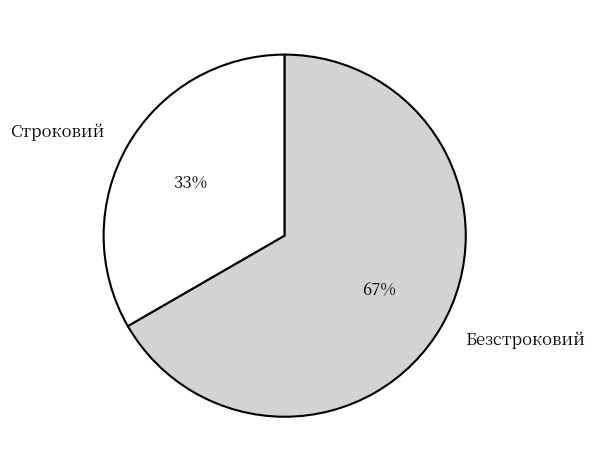

Between Строковий and Безстроковий, which is larger?

Безстроковий